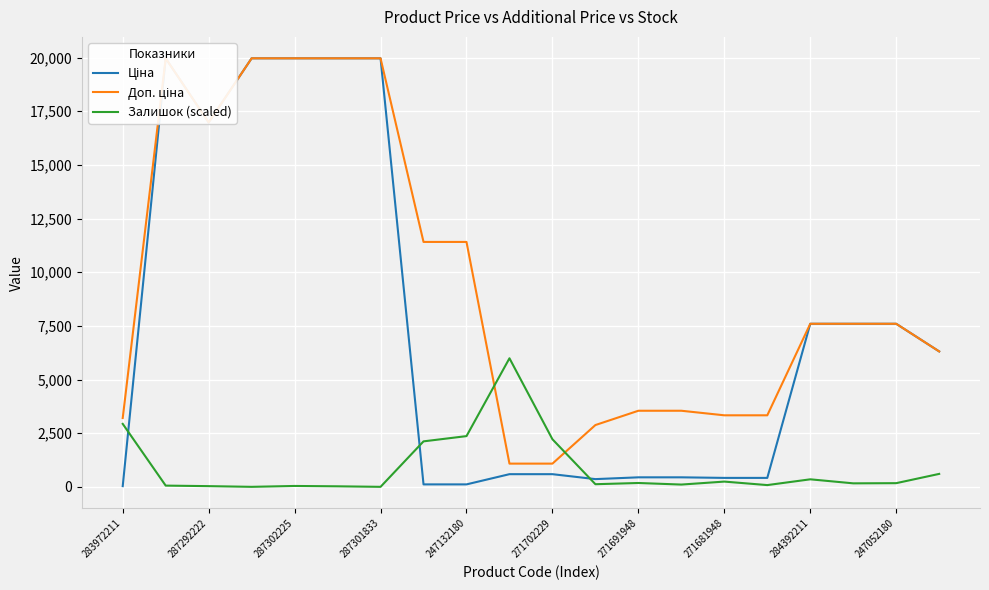

True or false: Залишок (scaled) has a value of 32.6 at 287292222.

True